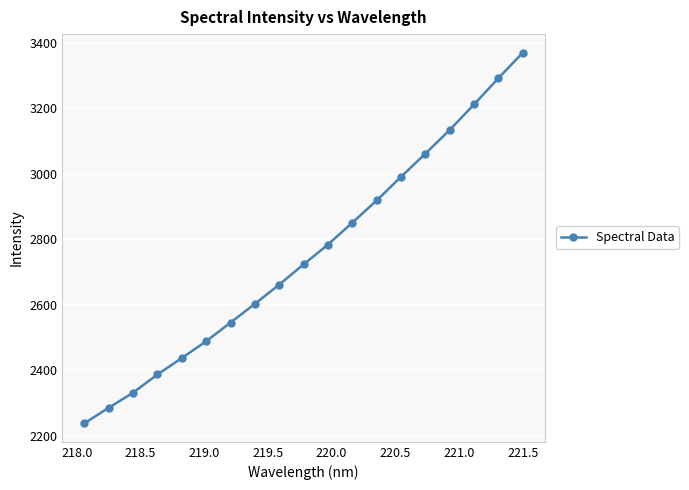

How many lines are shown in the chart?

1